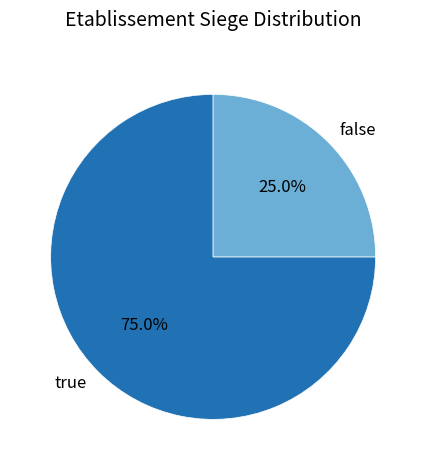

Do false and true together represent more than half of the pie?

Yes